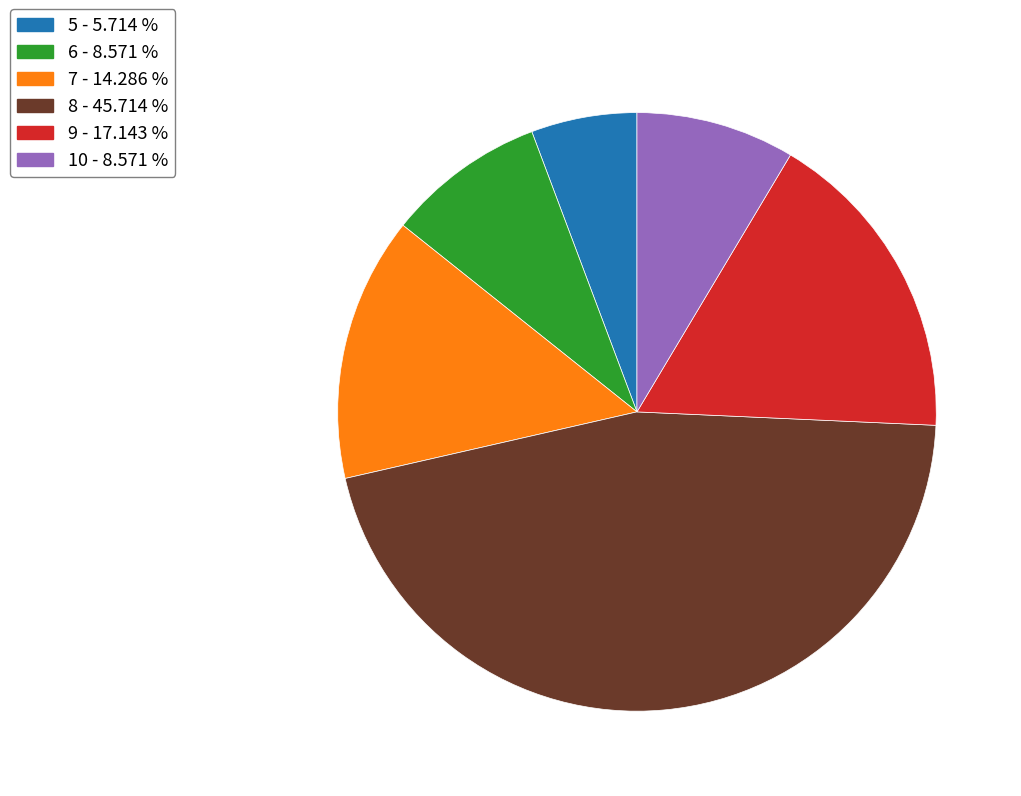

Which slice is the smallest?

5